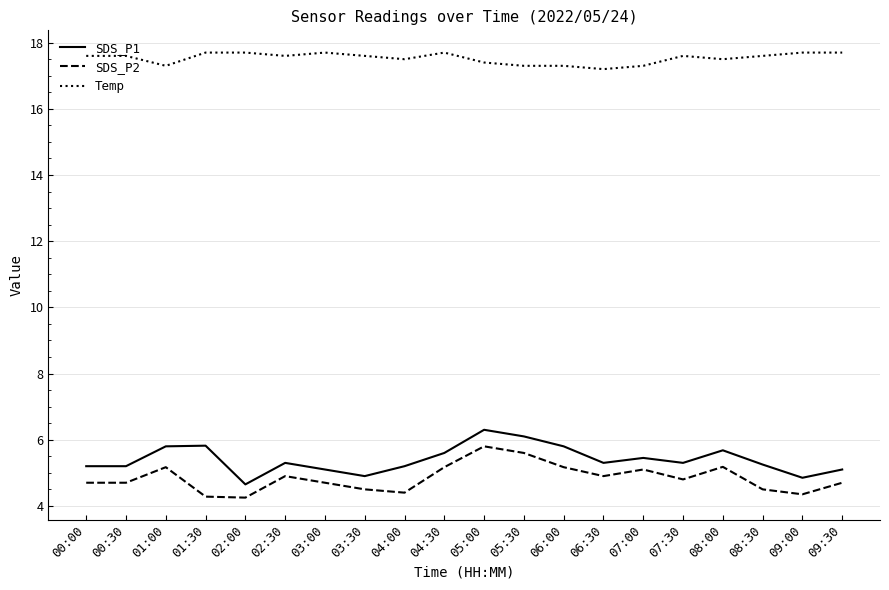

What is the difference between the highest and lowest values at 02:30?

12.7